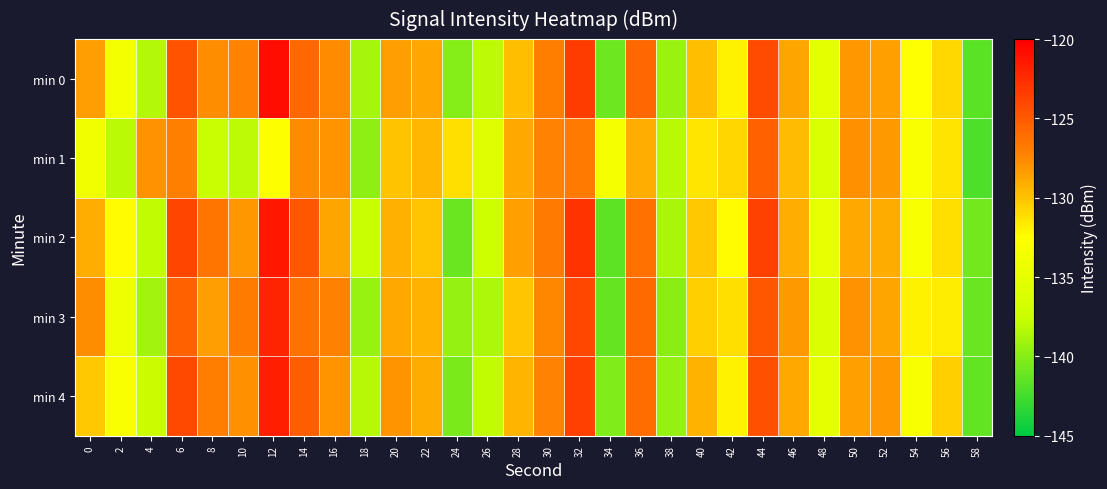

Count the number of data series in this chart.

5